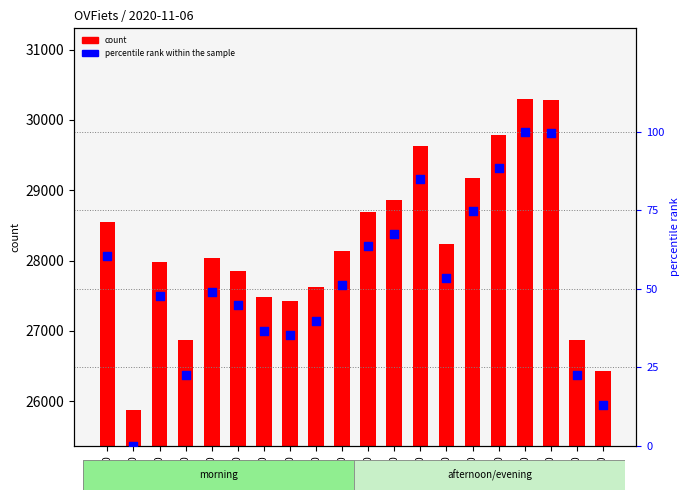

Which series has the largest total across all categories?

OVFiets count